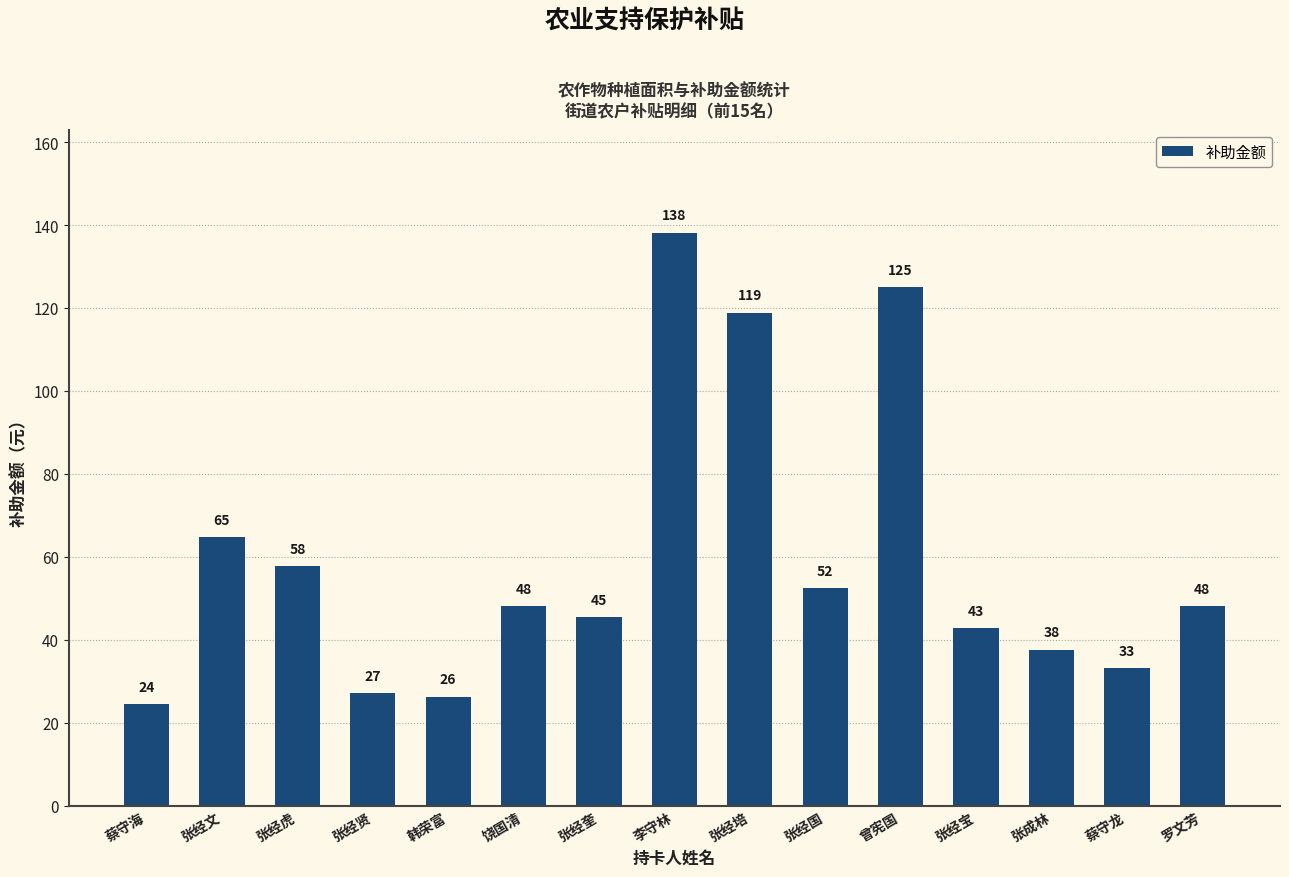

What is the label of the 14th bar from the right?

张经文